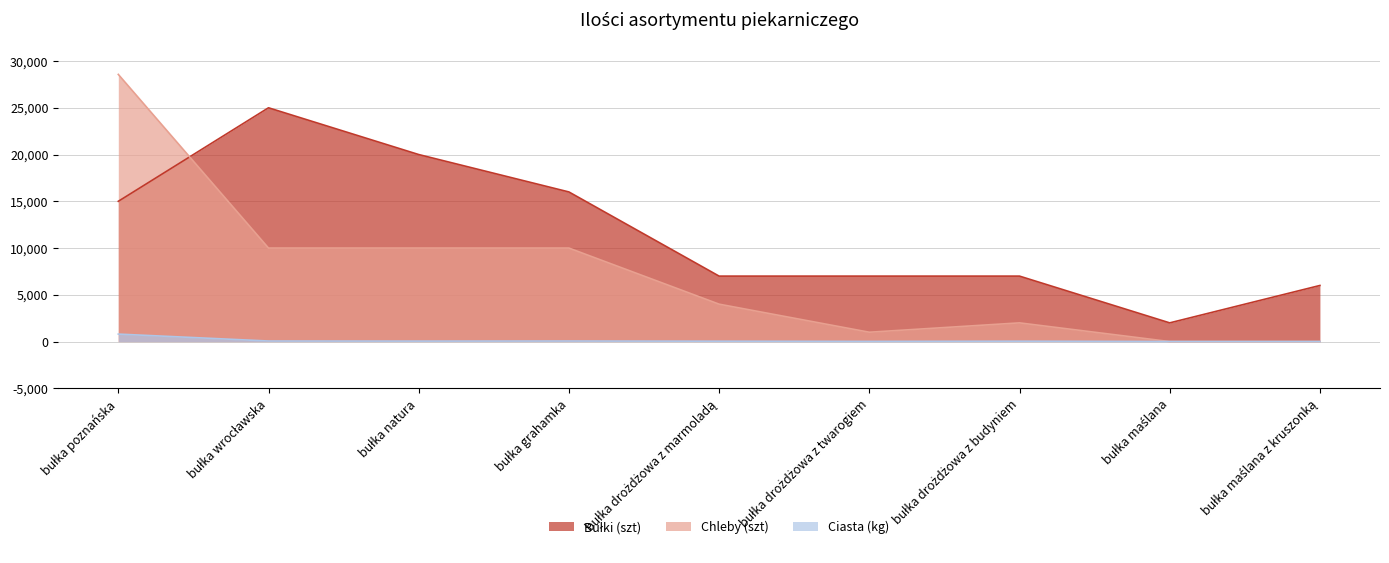

Which series has the widest spread of values?

Chleby (szt)